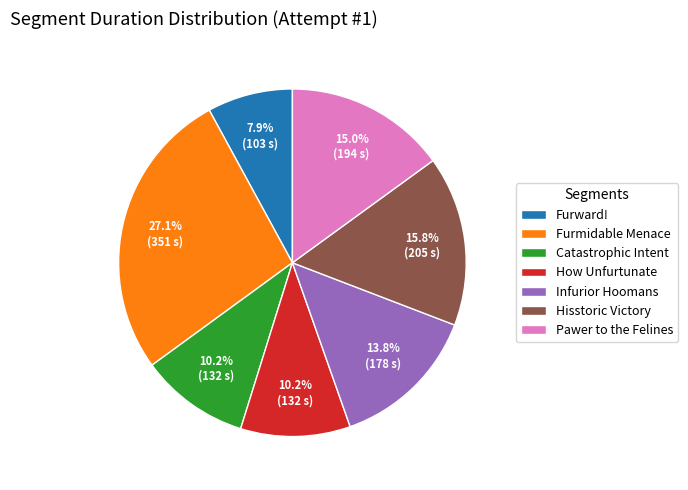

How many slices are in this pie chart?

7